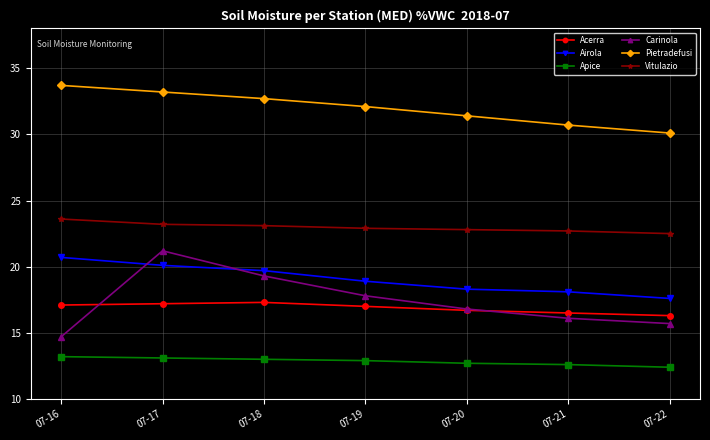

What is the sum of the Vitulazio values at 07-20 and 07-19?

45.7